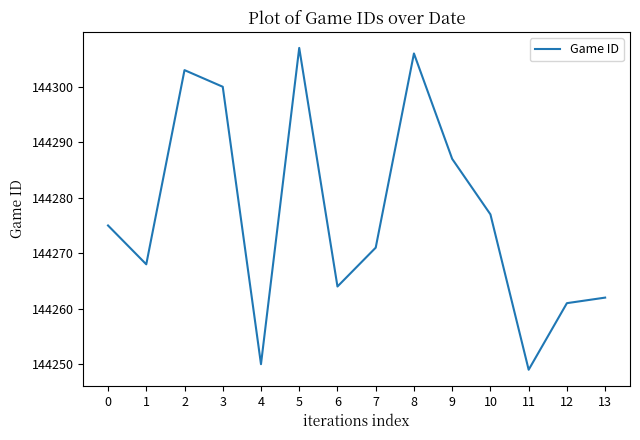

Which category has the lowest value across all series?

11